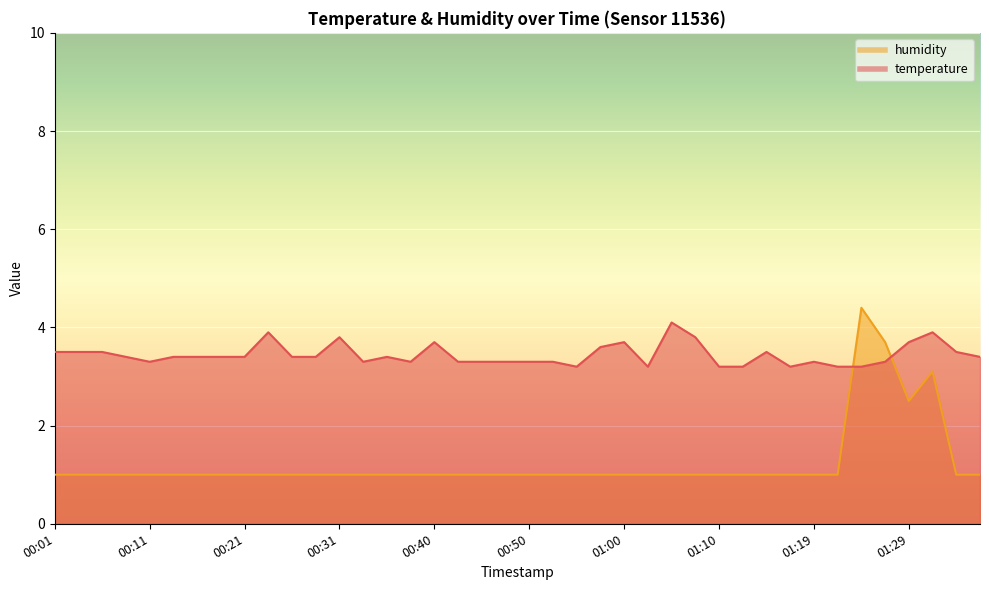

Which series changed the most between 00:53 and 00:57?

temperature